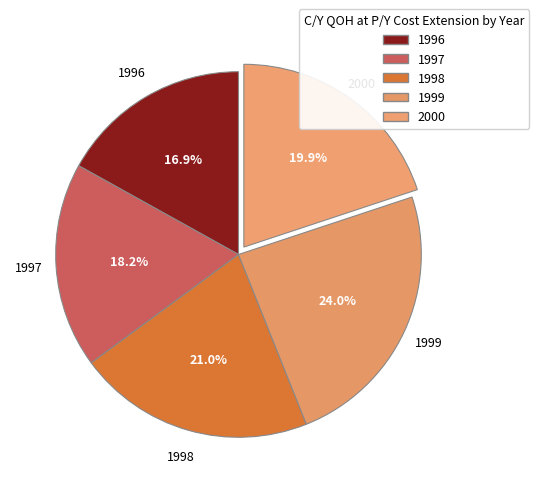

How many segments does this pie chart have?

5